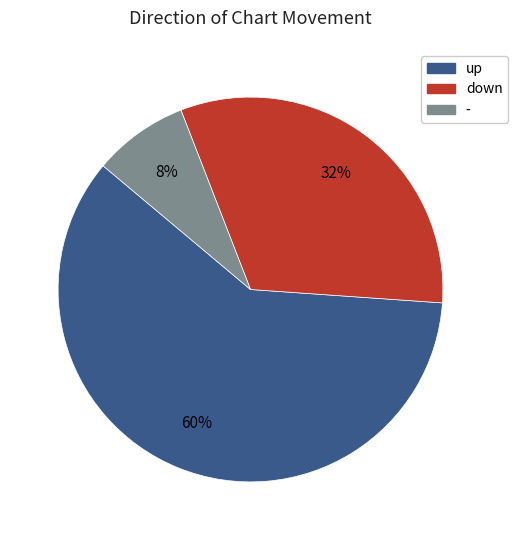

To the nearest percent, what percentage of the pie is down?

32%